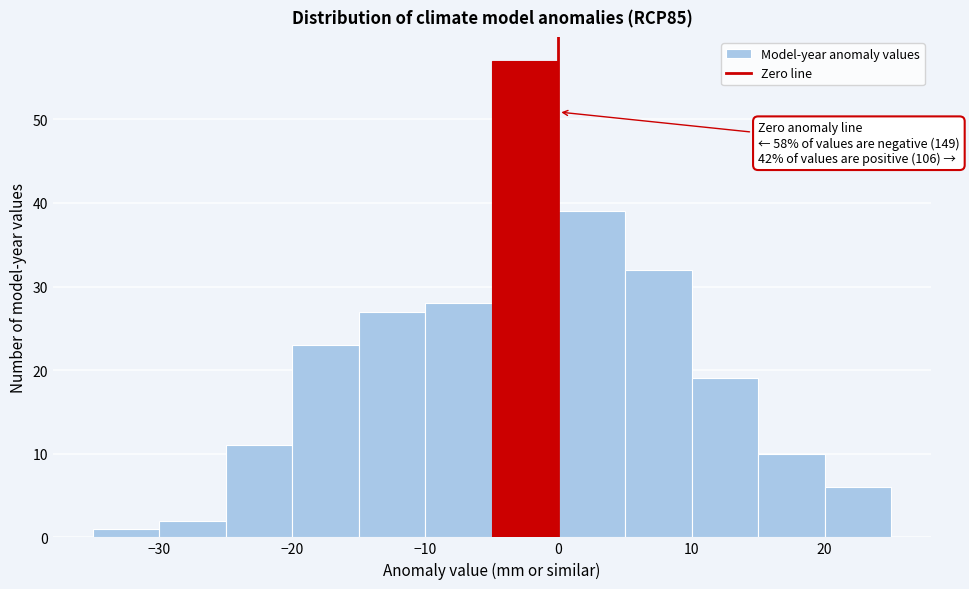

Over which range of the x-axis is the bar tallest?

-5 to 0